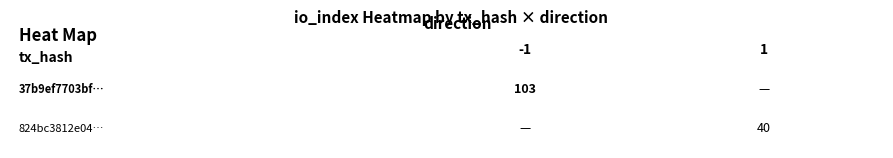

True or false: 824bc3812e047f004bc5fa9b593cd510429c37e has a value of 17 at io_index.

False